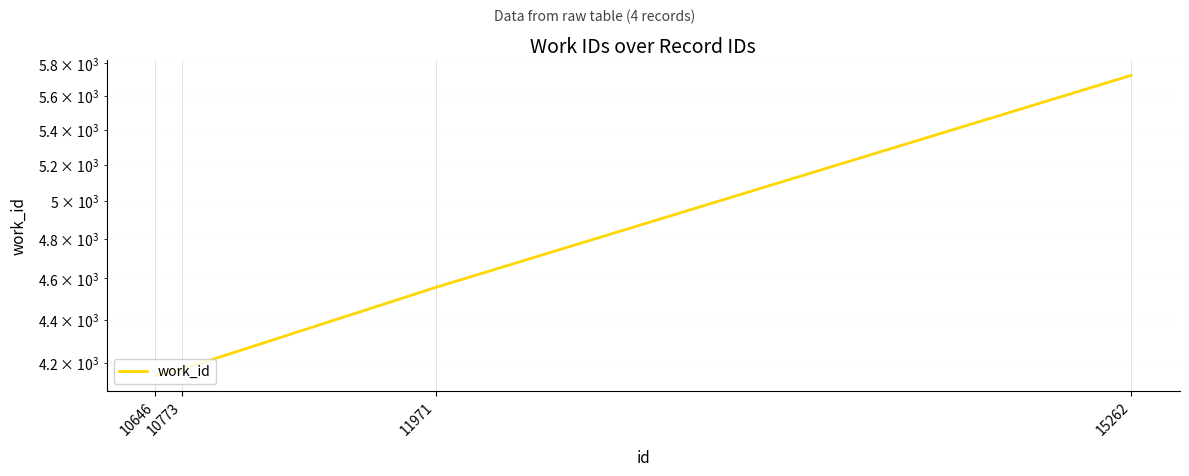

Rank the categories by value from highest to lowest.

15262, 11971, 10773, 10646